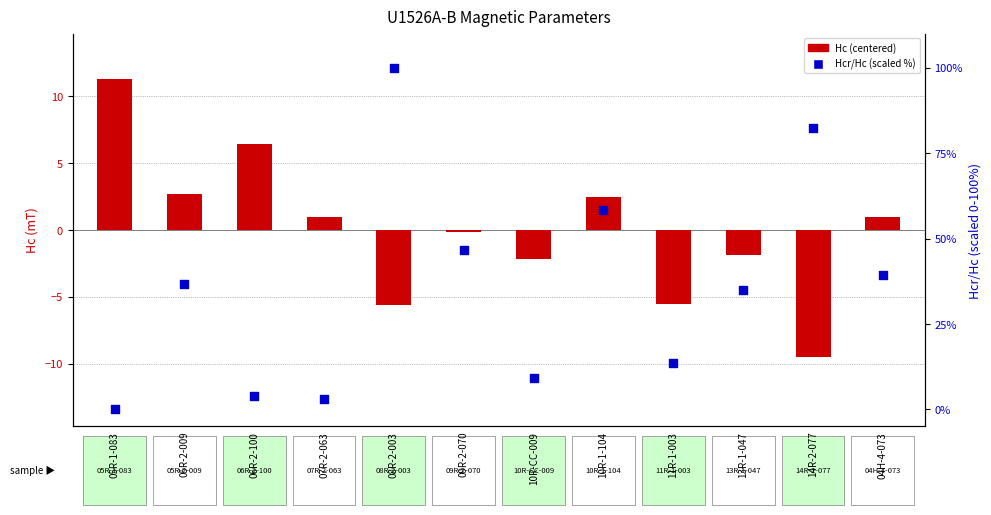

Which series reaches the maximum Y coordinate?

Hcr/Hc (scaled %)